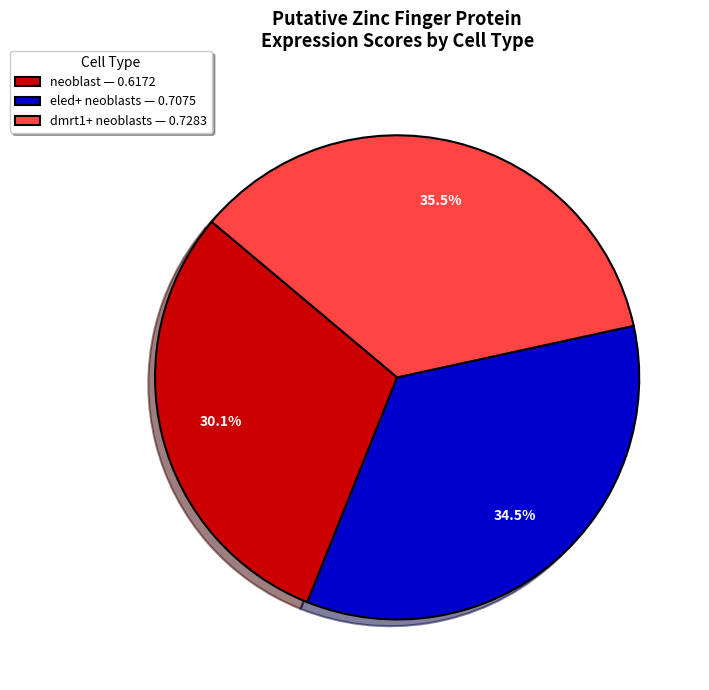

What is the largest slice in the pie chart?

dmrt1+ neoblasts